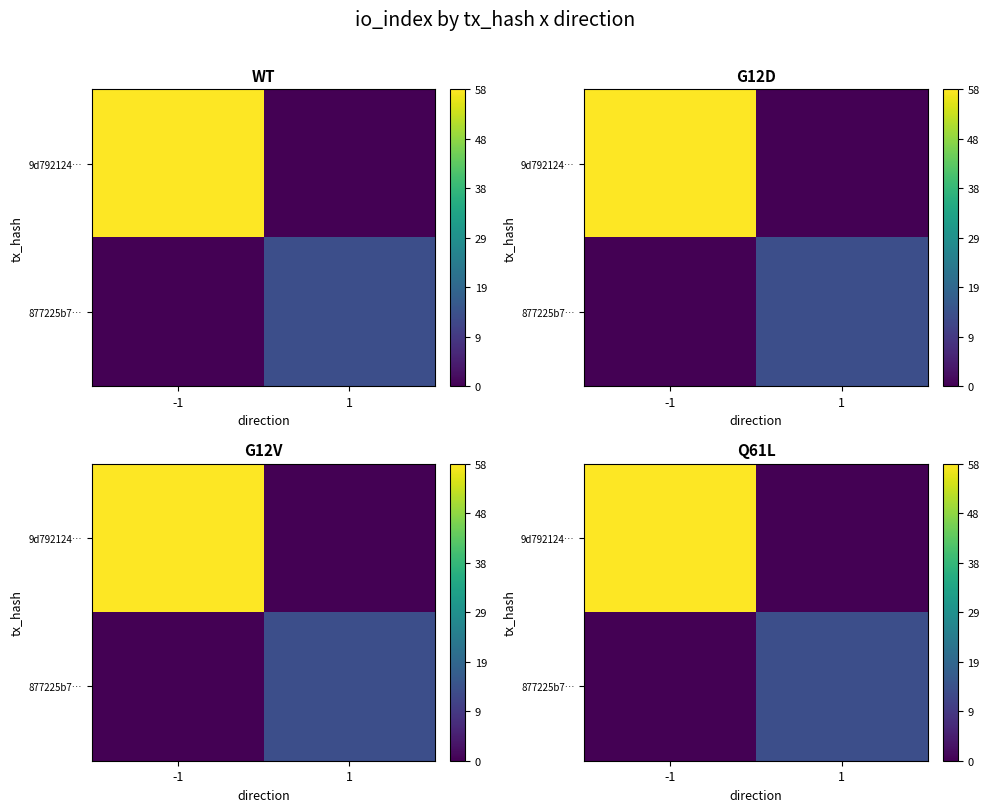

What is the total value across all series at -1?

58